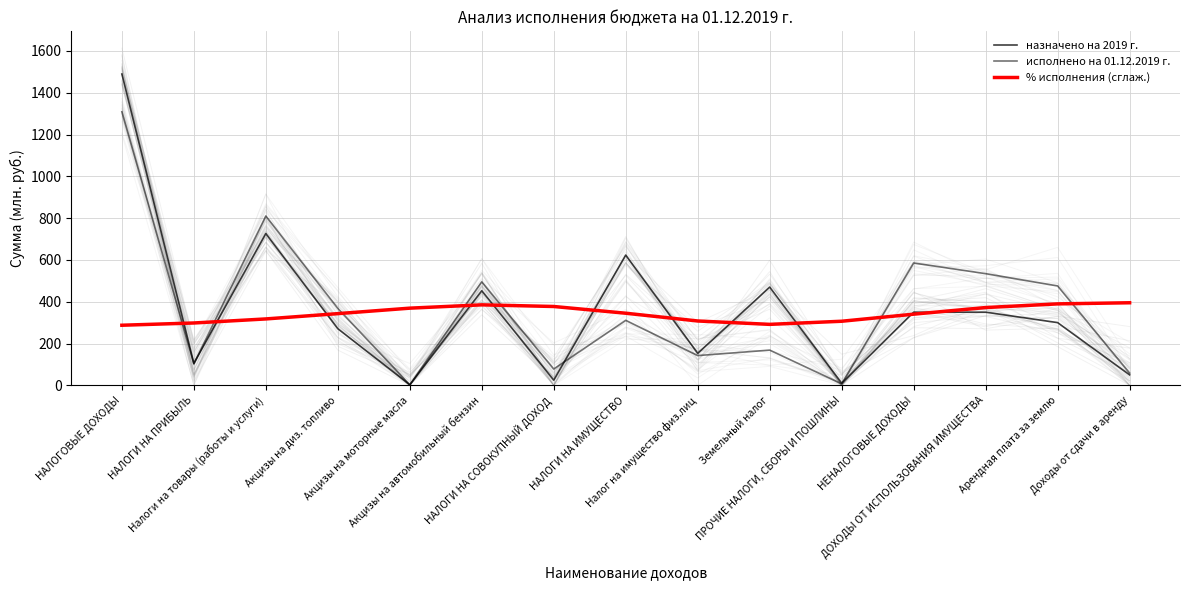

What are all the series names shown in the legend?

назначено на 2019 г., исполнено на 01.12.2019 г., % исполнения (сглаж.)